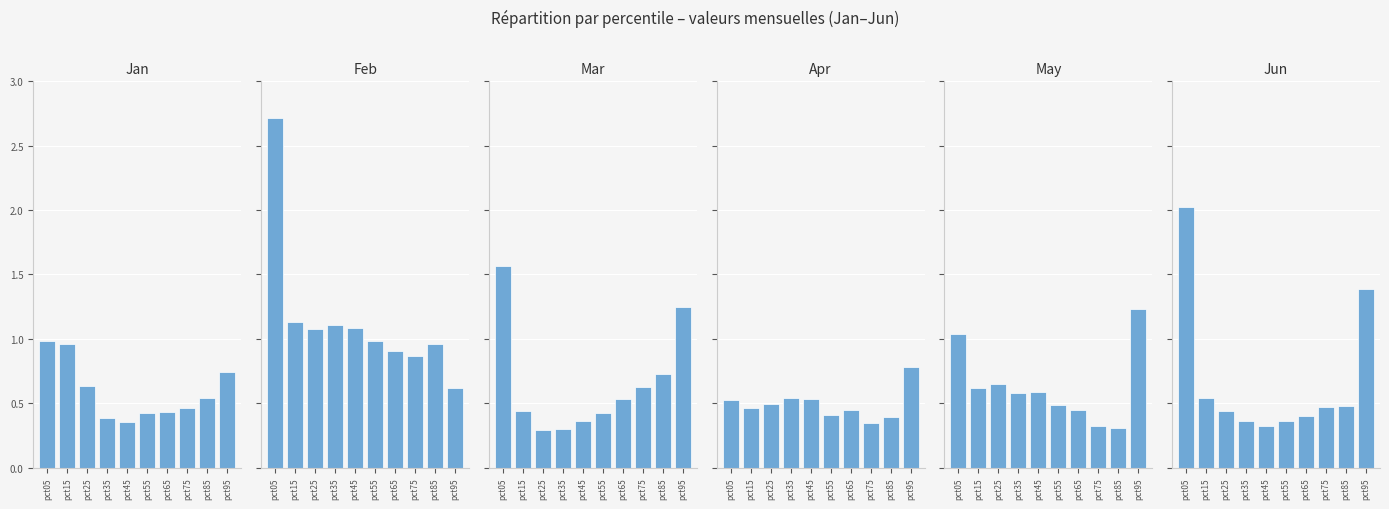

Reading left to right, extract all data points from this chart.

Jan: pct05=1.0	pct15=1.0	pct25=0.6	pct35=0.4	pct45=0.4	pct55=0.4	pct65=0.4	pct75=0.5	pct85=0.5	pct95=0.7
Feb: pct05=2.7	pct15=1.1	pct25=1.1	pct35=1.1	pct45=1.1	pct55=1.0	pct65=0.9	pct75=0.9	pct85=1.0	pct95=0.6
Mar: pct05=1.6	pct15=0.4	pct25=0.3	pct35=0.3	pct45=0.4	pct55=0.4	pct65=0.5	pct75=0.6	pct85=0.7	pct95=1.2
Apr: pct05=0.5	pct15=0.5	pct25=0.5	pct35=0.5	pct45=0.5	pct55=0.4	pct65=0.4	pct75=0.3	pct85=0.4	pct95=0.8
May: pct05=1.0	pct15=0.6	pct25=0.6	pct35=0.6	pct45=0.6	pct55=0.5	pct65=0.4	pct75=0.3	pct85=0.3	pct95=1.2
Jun: pct05=2.0	pct15=0.5	pct25=0.4	pct35=0.4	pct45=0.3	pct55=0.4	pct65=0.4	pct75=0.5	pct85=0.5	pct95=1.4